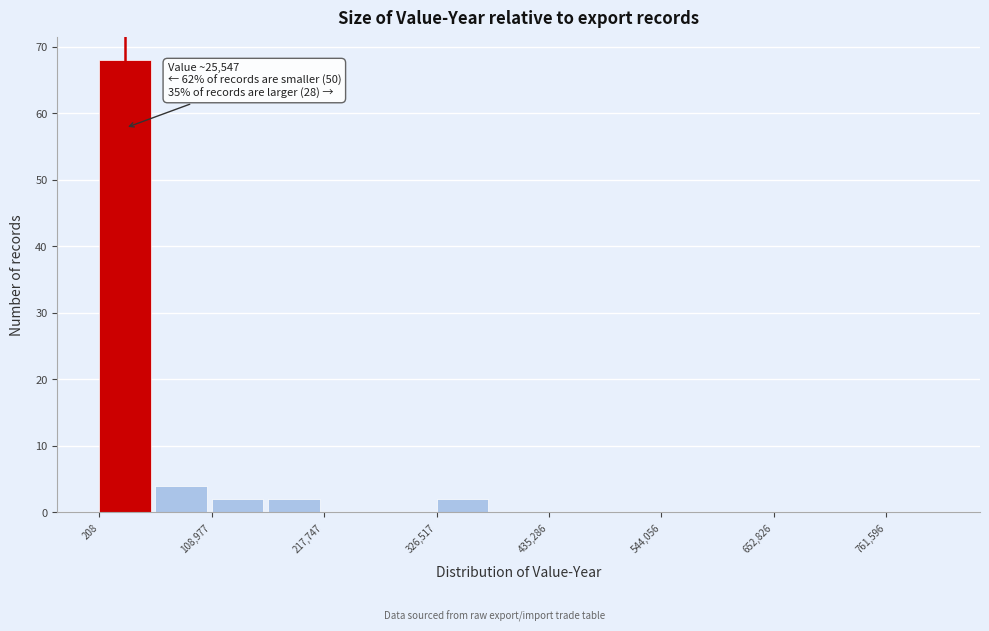

Read against the x-axis, roughly where is the centre of the tallest bar?

20000